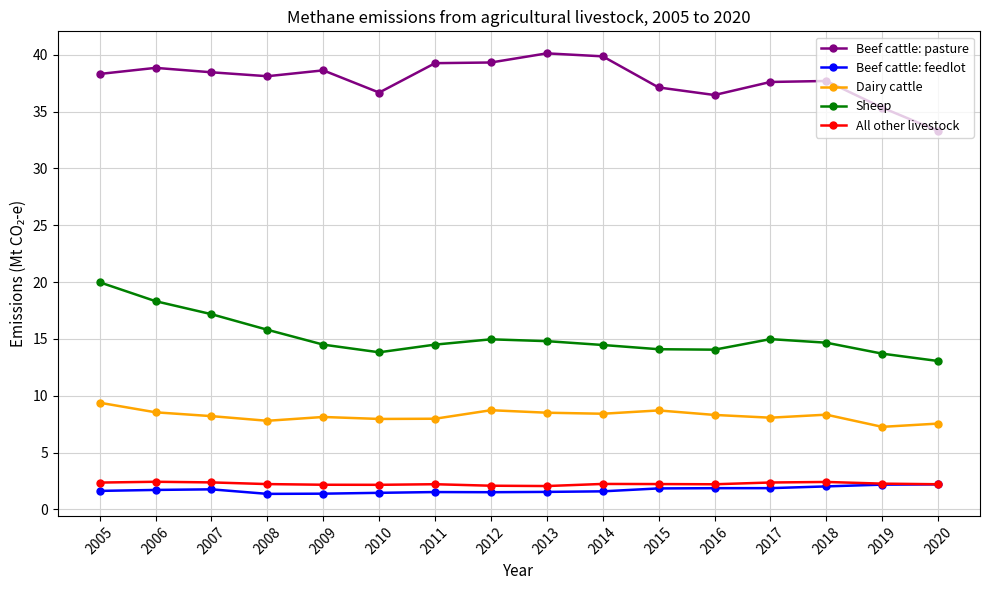

What is the average value of the All other livestock series?

2.3